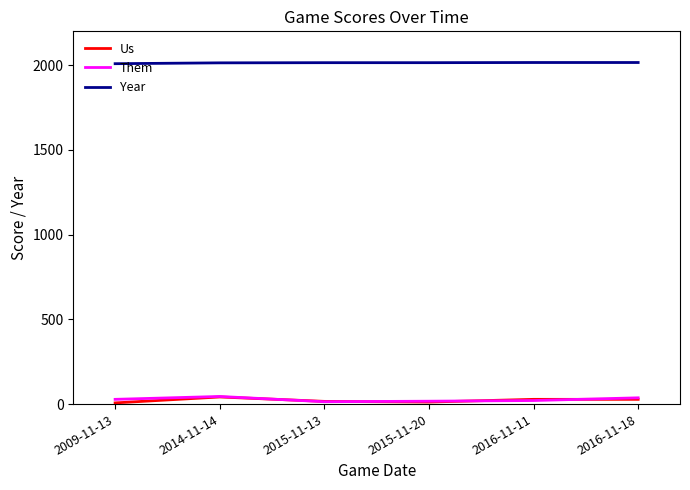

Is the value of Year at 2015-11-20 greater than the value of Us at 2015-11-20?

Yes